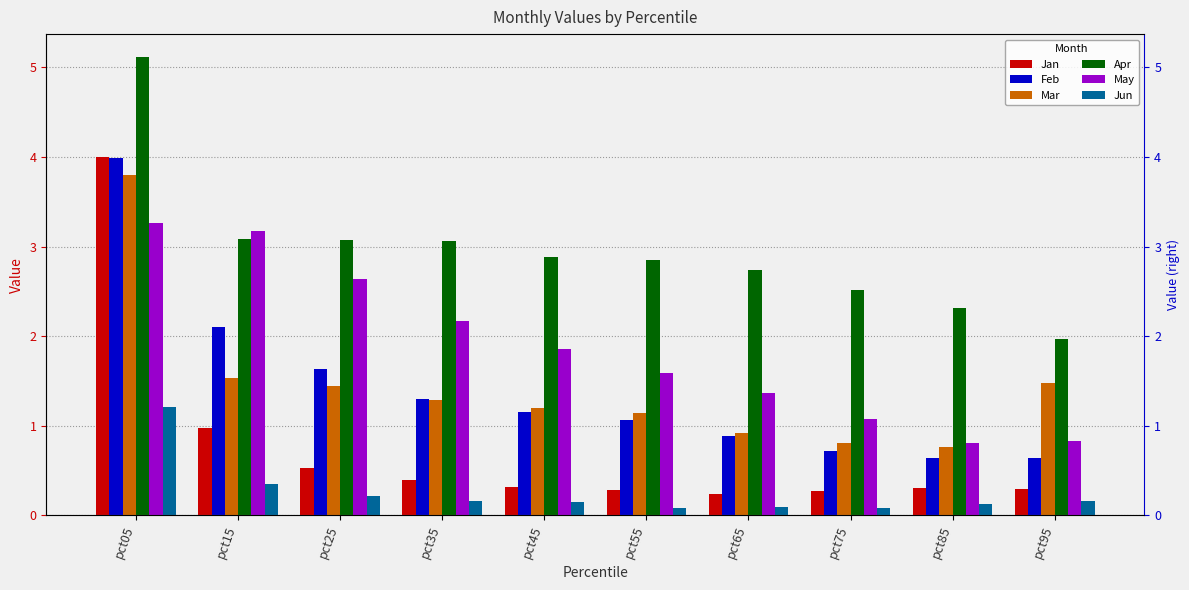

What is the average value of the Apr series?

3.0